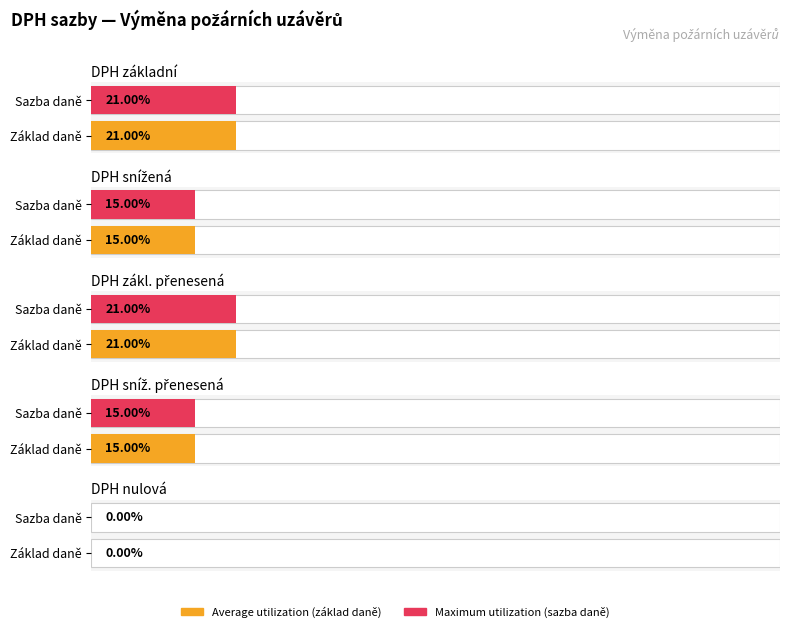

What is the difference between the maximum and minimum values in the Maximum utilization series?

0.2